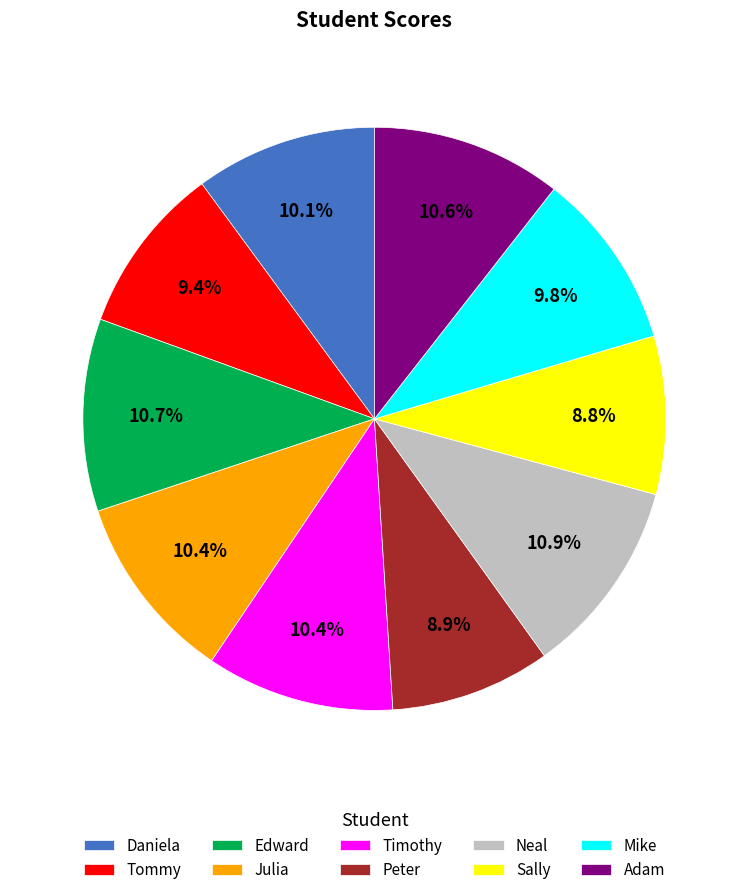

Between Sally and Julia, which is larger?

Julia